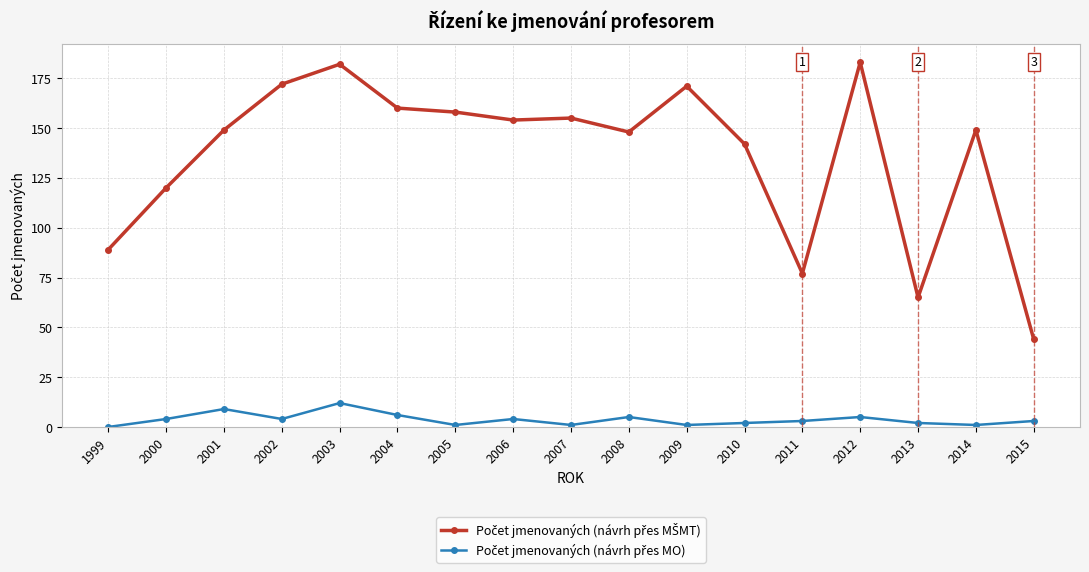

What is the total value across all series at 1999?

89